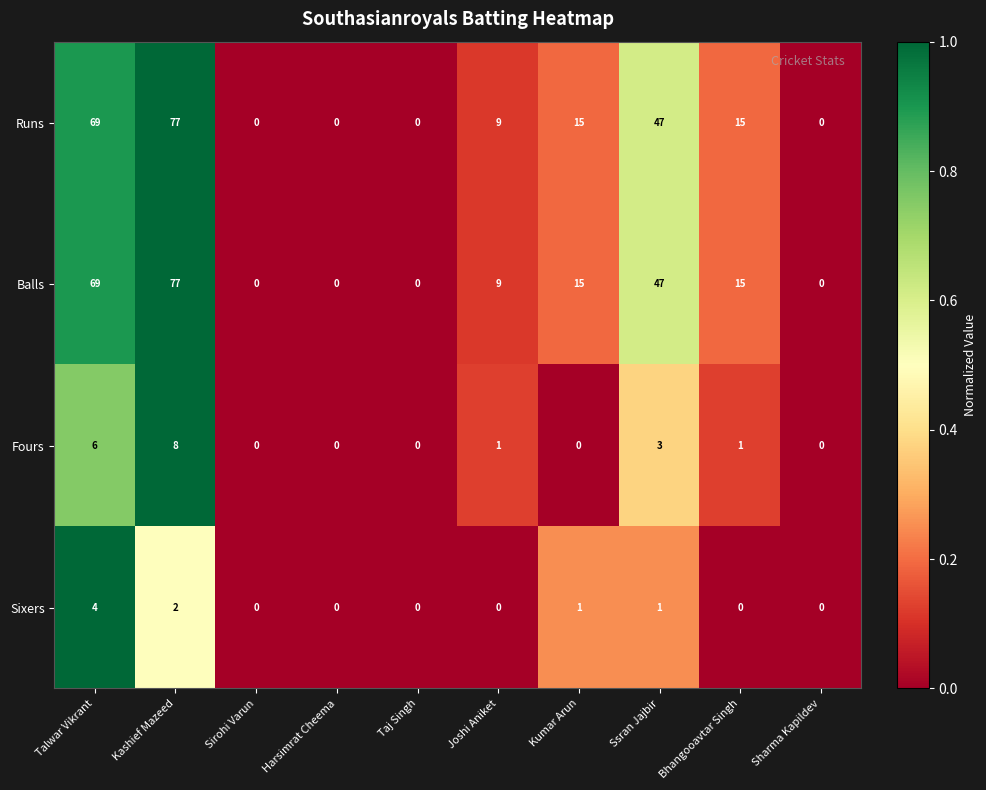

What is the spread (max minus min) of values at Joshi Aniket?

9